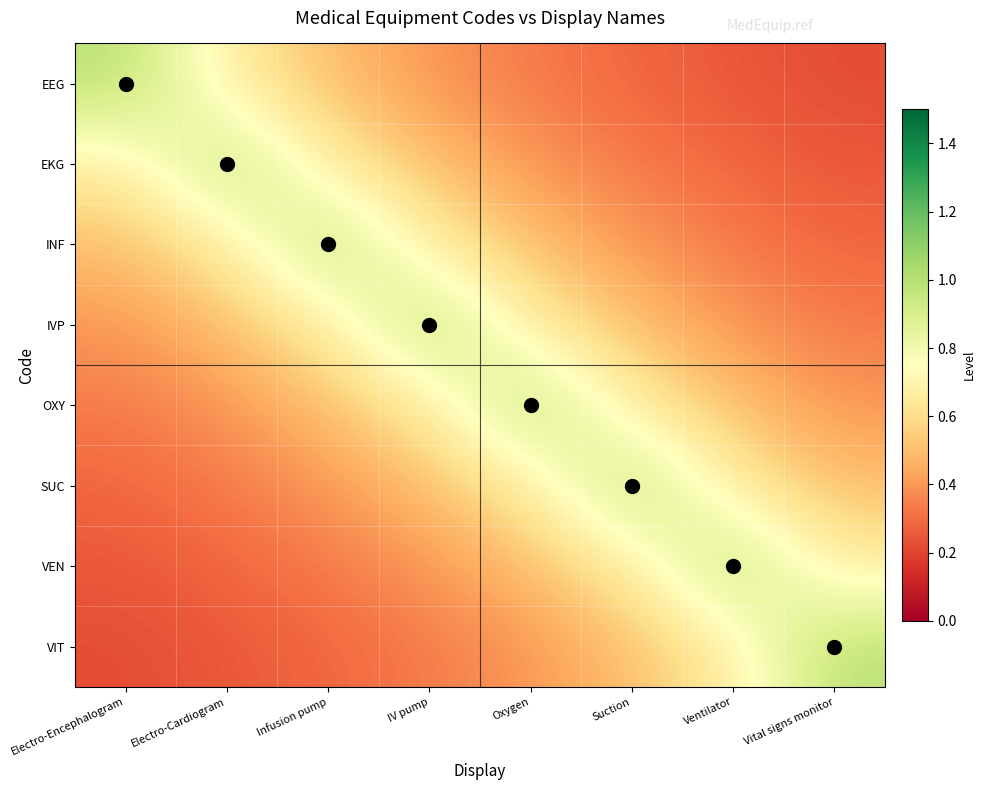

Reading right to left, what are all the values shown in this chart?

EEG: Vital signs monitor=0.2	Ventilator=0.2	Suction=0.3	Oxygen=0.3	IV pump=0.4	Infusion pump=0.5	Electro-Cardiogram=0.7	Electro-Encephalogram=1.0
EKG: Vital signs monitor=0.2	Ventilator=0.3	Suction=0.3	Oxygen=0.4	IV pump=0.5	Infusion pump=0.7	Electro-Cardiogram=1.0	Electro-Encephalogram=0.7
INF: Vital signs monitor=0.3	Ventilator=0.3	Suction=0.4	Oxygen=0.5	IV pump=0.7	Infusion pump=1.0	Electro-Cardiogram=0.7	Electro-Encephalogram=0.5
IVP: Vital signs monitor=0.3	Ventilator=0.4	Suction=0.5	Oxygen=0.7	IV pump=1.0	Infusion pump=0.7	Electro-Cardiogram=0.5	Electro-Encephalogram=0.4
OXY: Vital signs monitor=0.4	Ventilator=0.5	Suction=0.7	Oxygen=1.0	IV pump=0.7	Infusion pump=0.5	Electro-Cardiogram=0.4	Electro-Encephalogram=0.3
SUC: Vital signs monitor=0.5	Ventilator=0.7	Suction=1.0	Oxygen=0.7	IV pump=0.5	Infusion pump=0.4	Electro-Cardiogram=0.3	Electro-Encephalogram=0.3
VEN: Vital signs monitor=0.7	Ventilator=1.0	Suction=0.7	Oxygen=0.5	IV pump=0.4	Infusion pump=0.3	Electro-Cardiogram=0.3	Electro-Encephalogram=0.2
VIT: Vital signs monitor=1.0	Ventilator=0.7	Suction=0.5	Oxygen=0.4	IV pump=0.3	Infusion pump=0.3	Electro-Cardiogram=0.2	Electro-Encephalogram=0.2